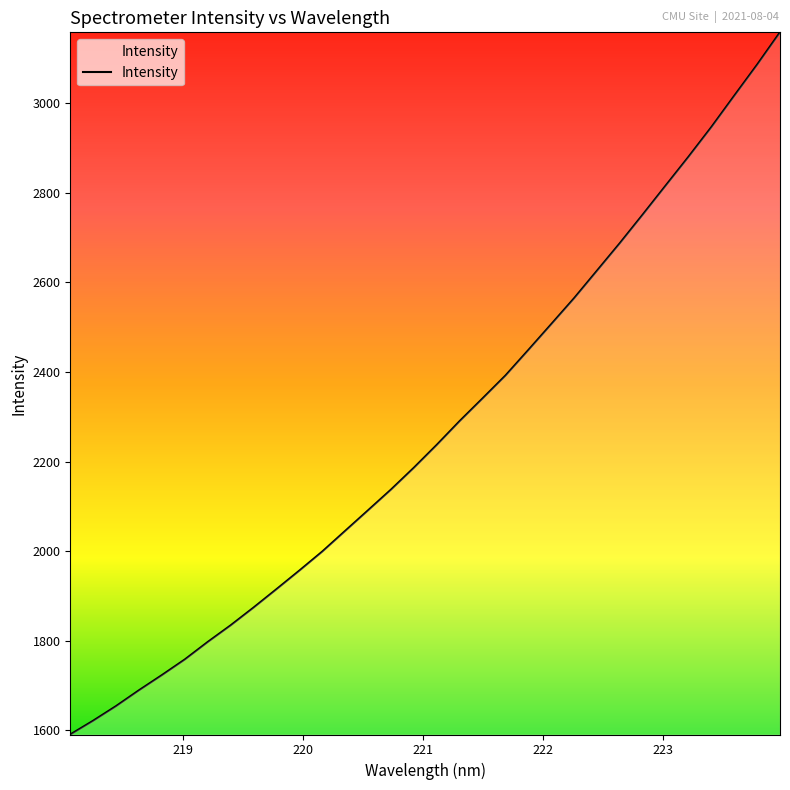

Count the number of values greater than 2237.

16